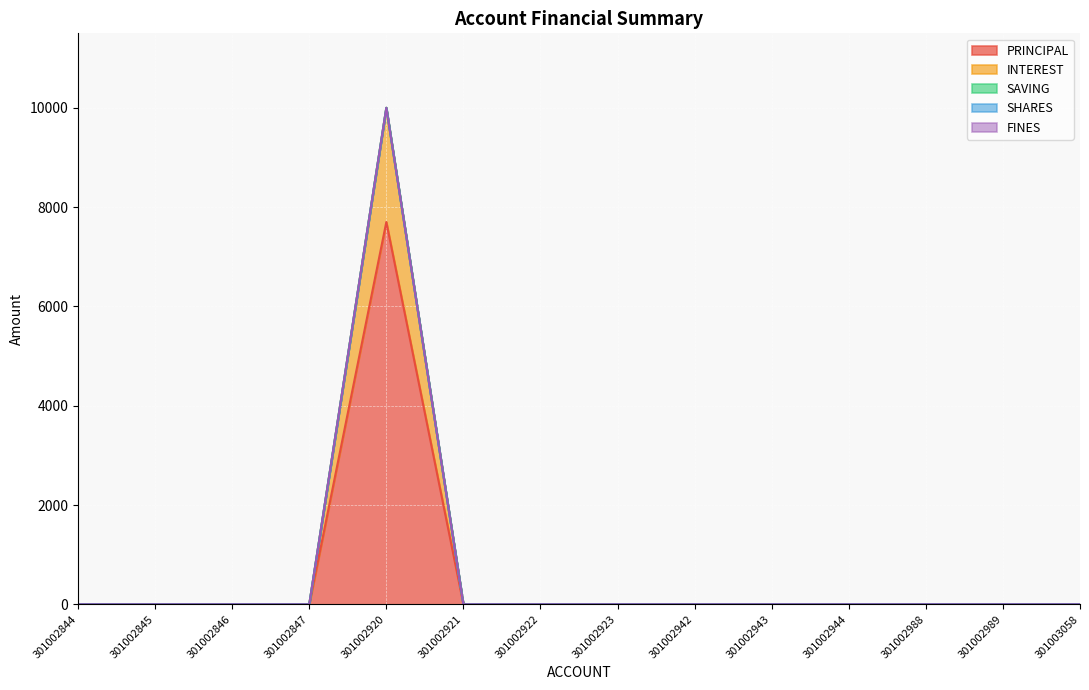

True or false: INTEREST and SHARES cross at least once.

False